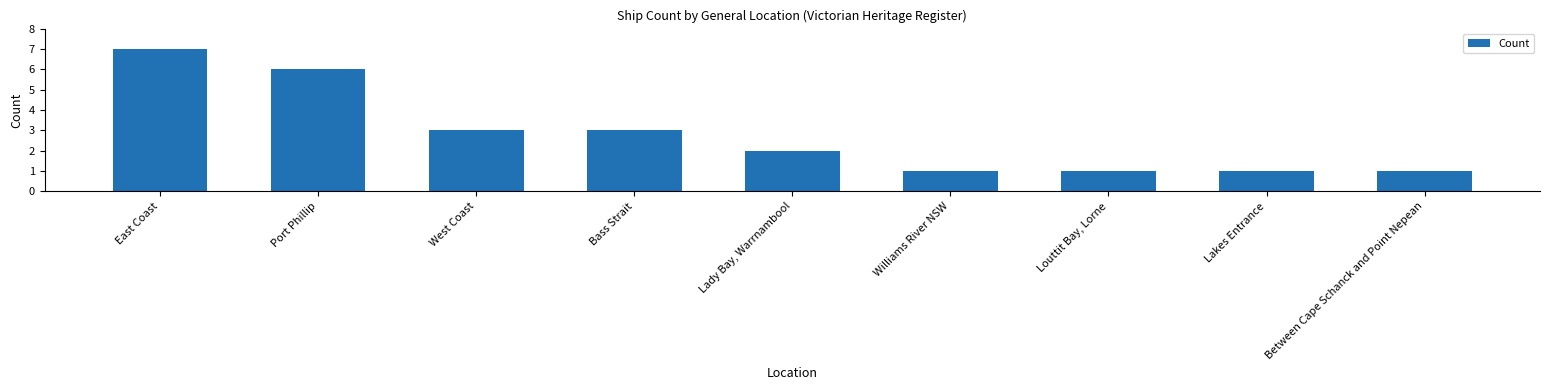

The value at Louttit Bay, Lorne is 2. True or false?

False